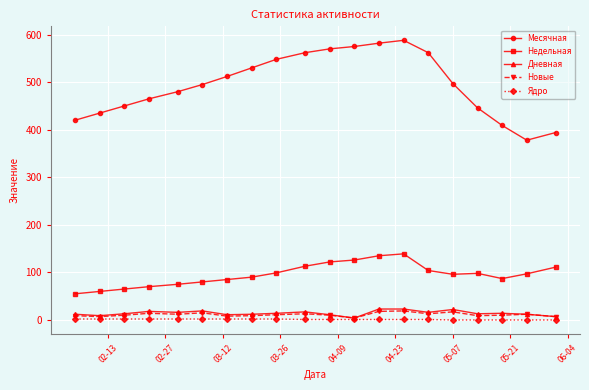

Rank the series by their maximum value, from highest to lowest.

Месячная, Недельная, Дневная, Новые, Ядро